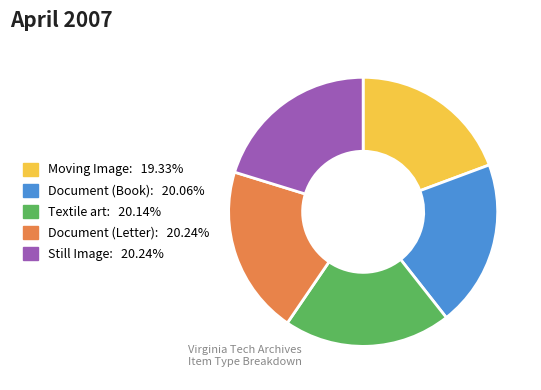

Does Textile art represent more than half of the total?

No